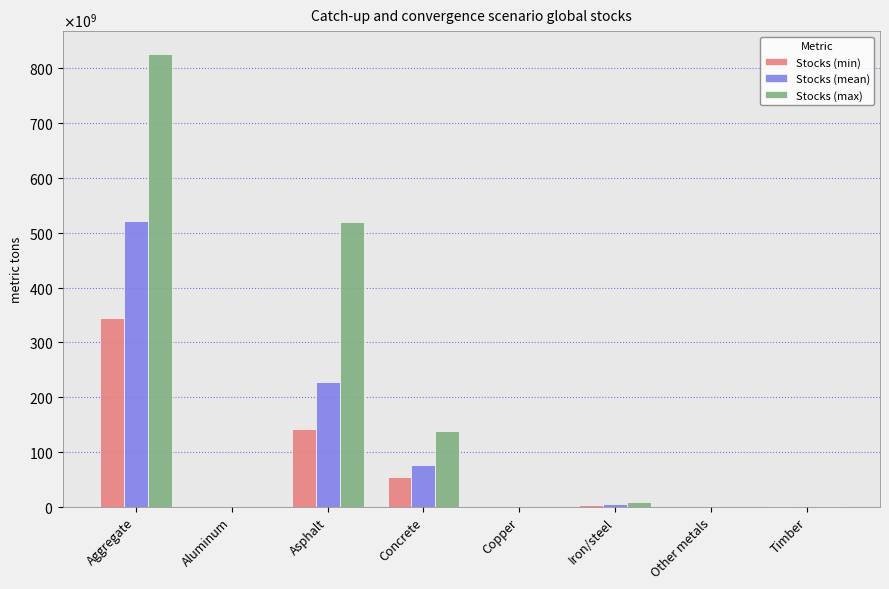

What are all the series names shown in the legend?

Stocks (min), Stocks (mean), Stocks (max)